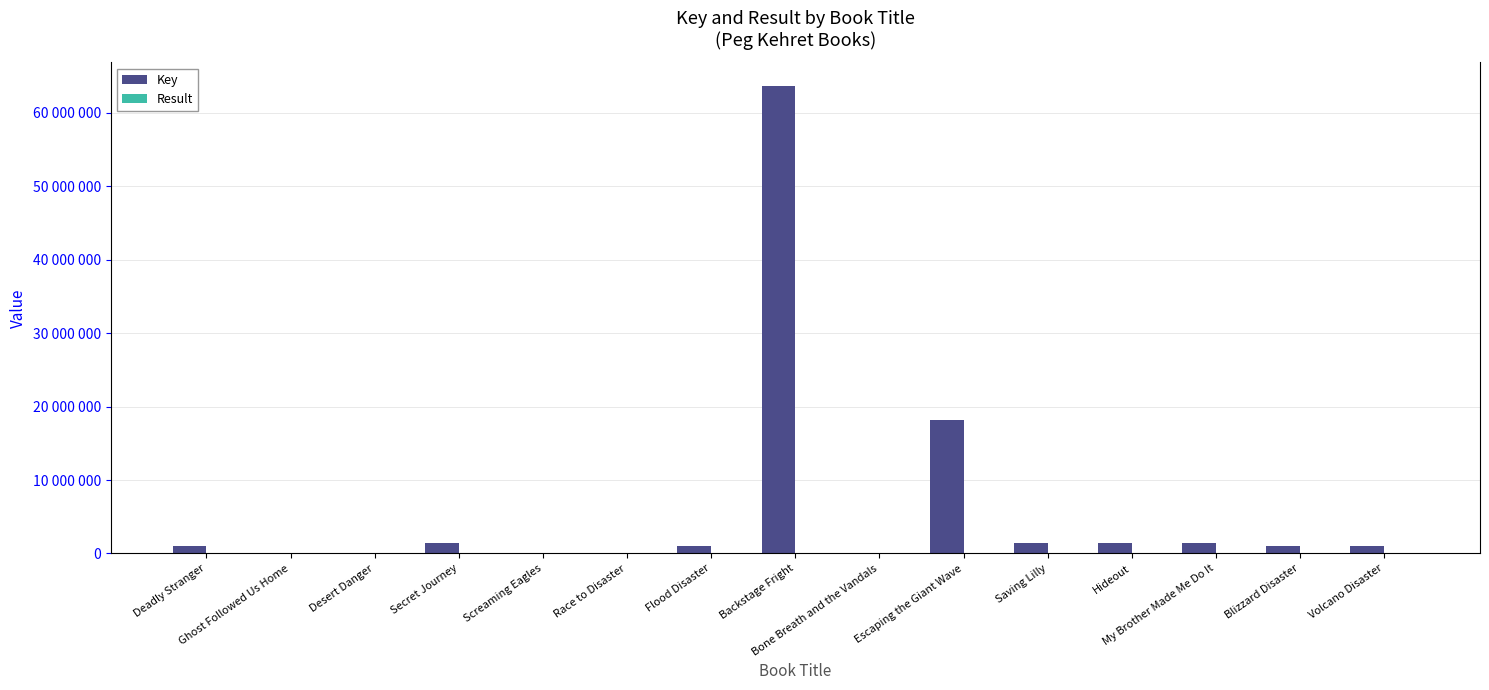

Are the bars grouped side by side (vs. stacked)?

Yes